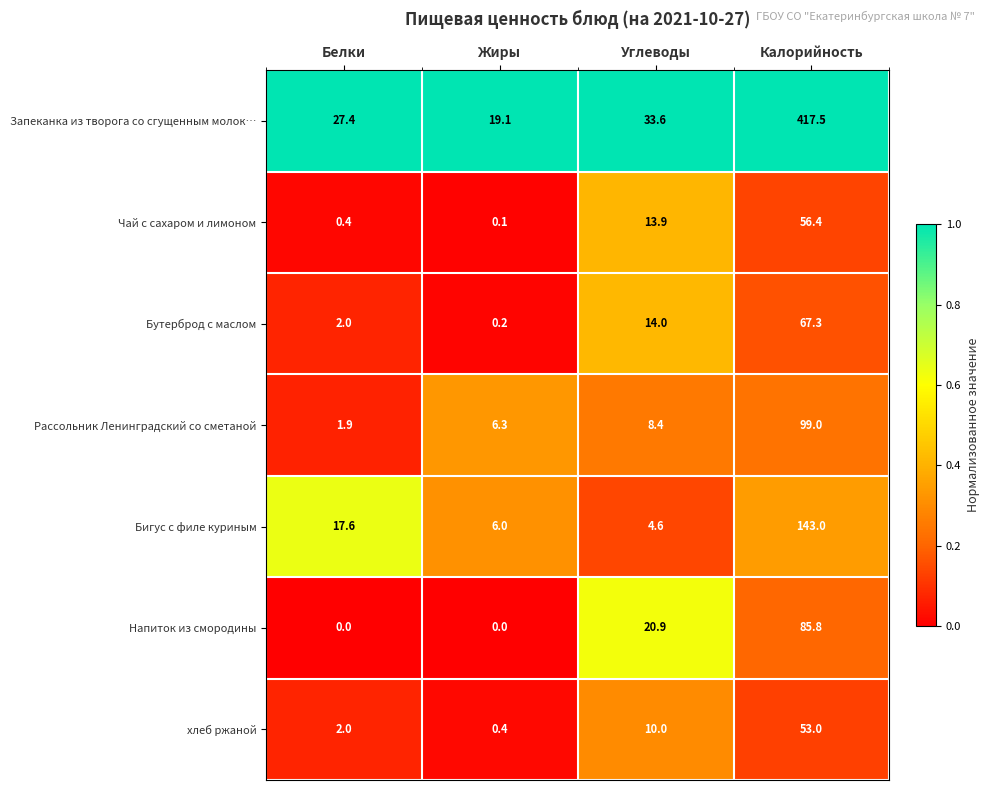

At which category does the chart reach its peak across all series?

Калорийность